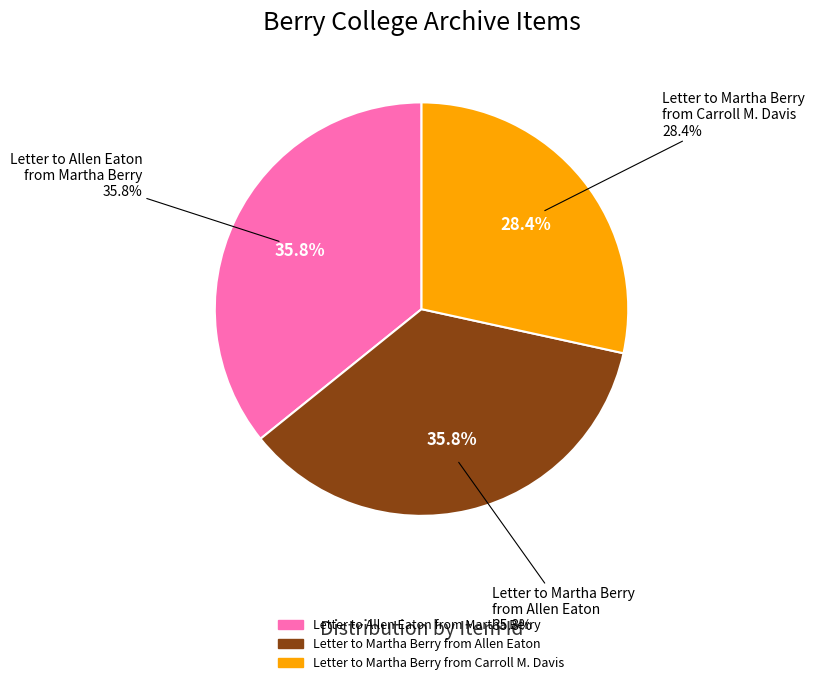

To the nearest percent, what is the combined percentage of Letter to Allen Eaton
from Martha Berry and Letter to Martha Berry
from Carroll M. Davis?

64%